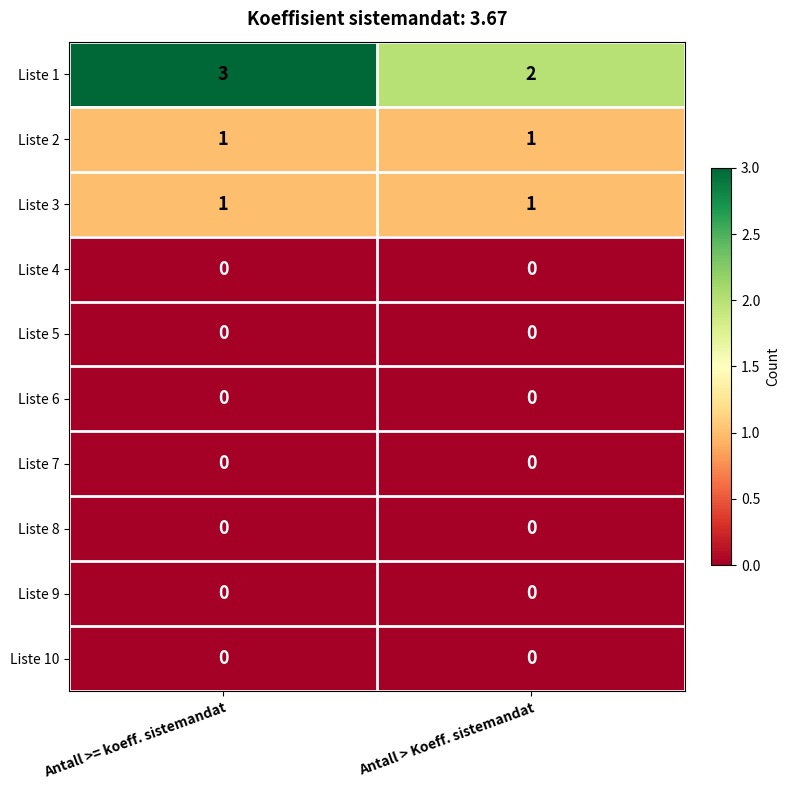

What is the total value across all series at Antall >= koeff. sistemandat?

5